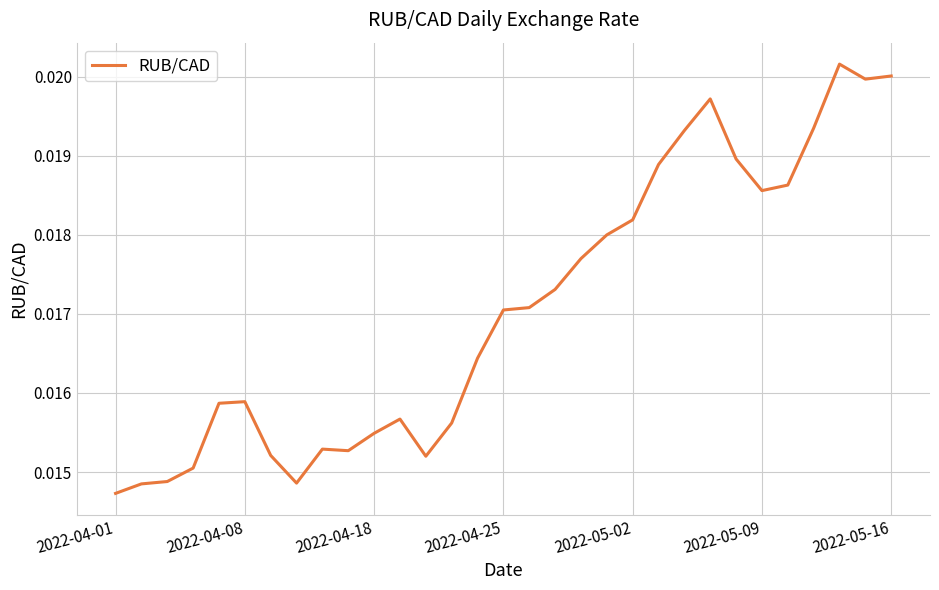

What is the sum of all values?

0.5